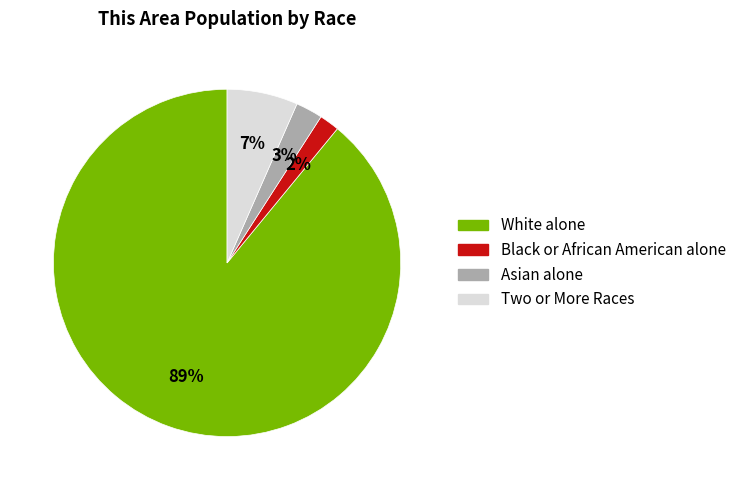

How many slices are in this pie chart?

4